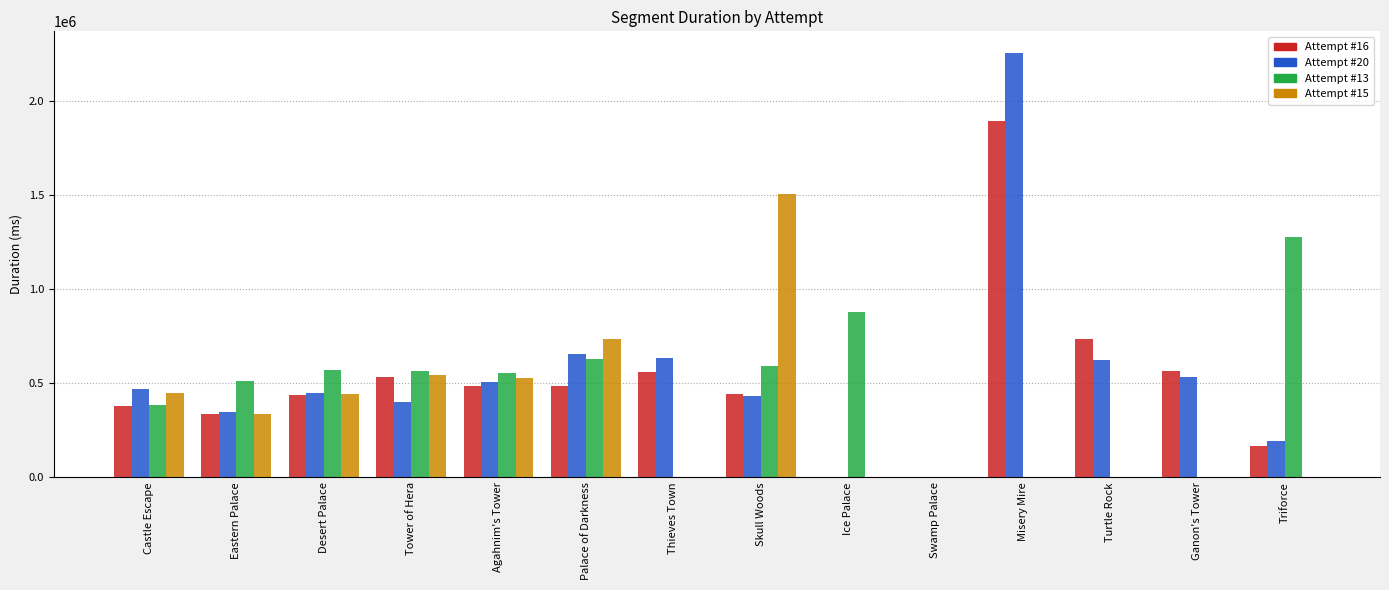

The value of Attempt #15 at Desert Palace is 214436. True or false?

False